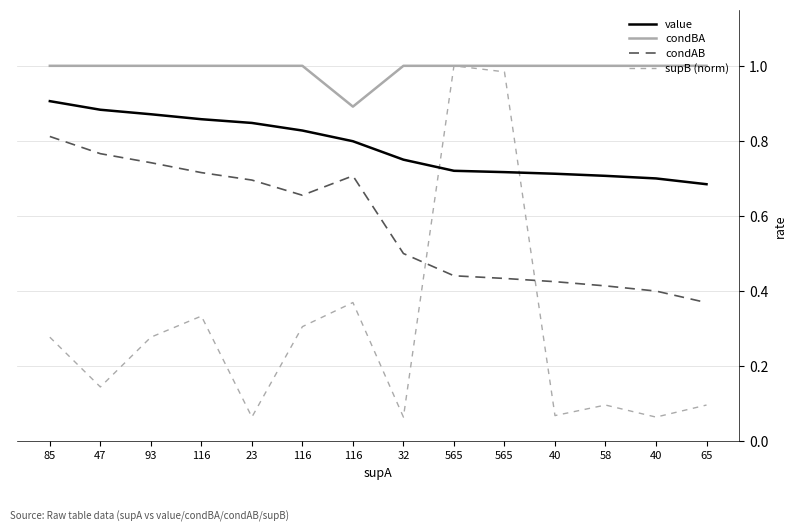

What are all the series names shown in the legend?

value, condBA, condAB, supB (norm)